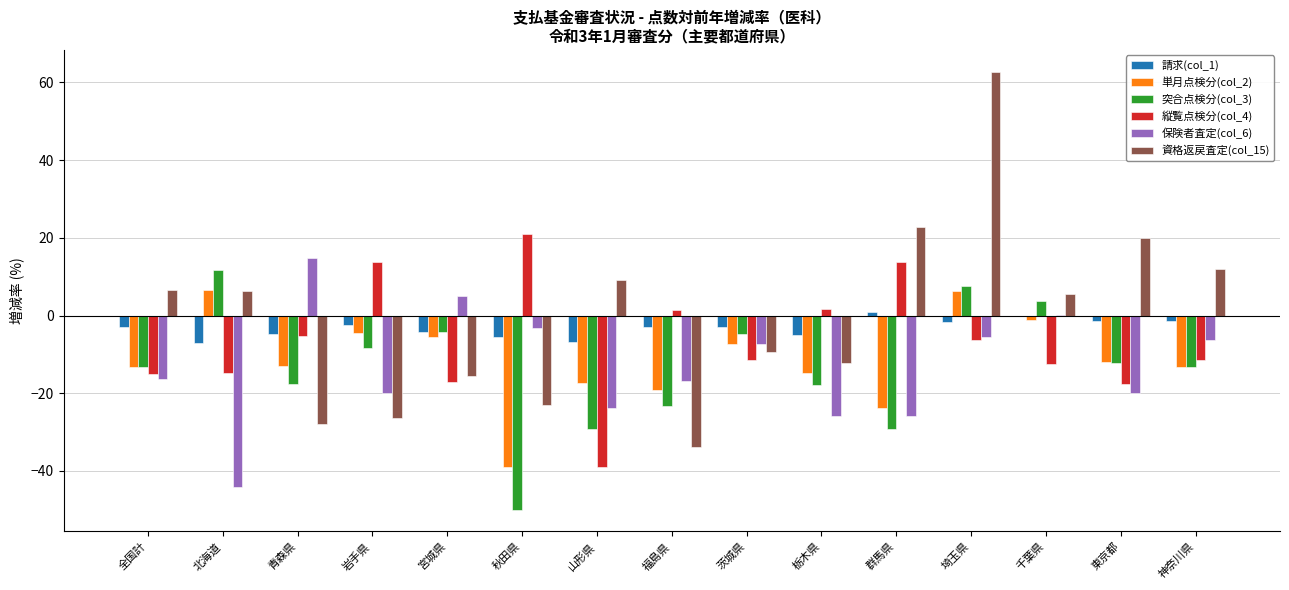

What is the approximate value of 突合点検分(col_3) at 山形県?

-29.3